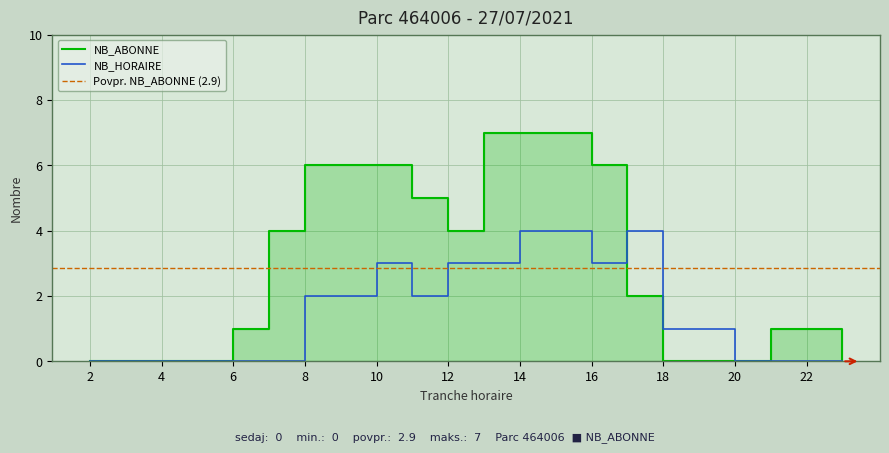

Which category has the lowest value in the NB_ABONNE series?

2